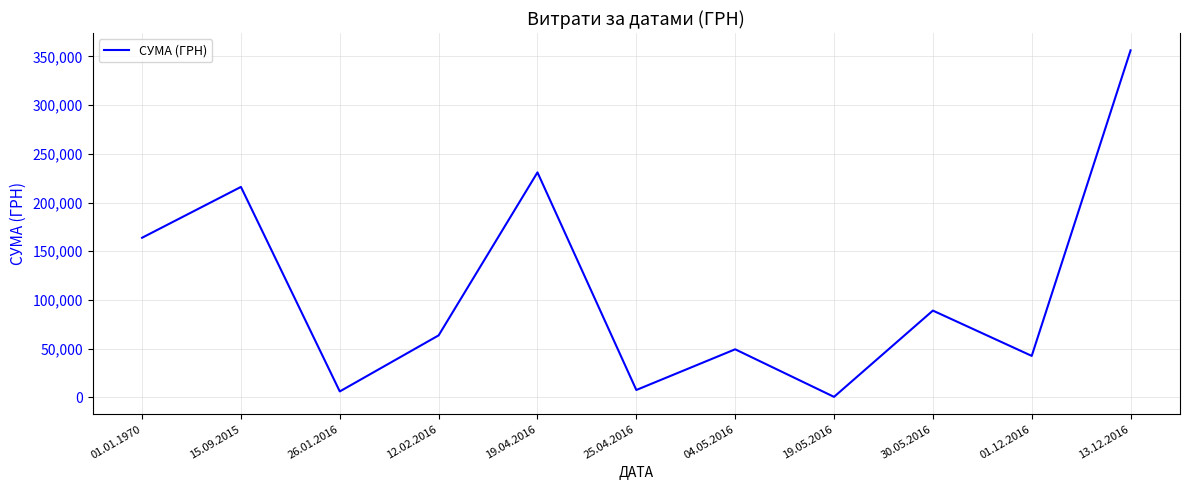

True or false: the data shows 42588.0 at 01.12.2016.

True